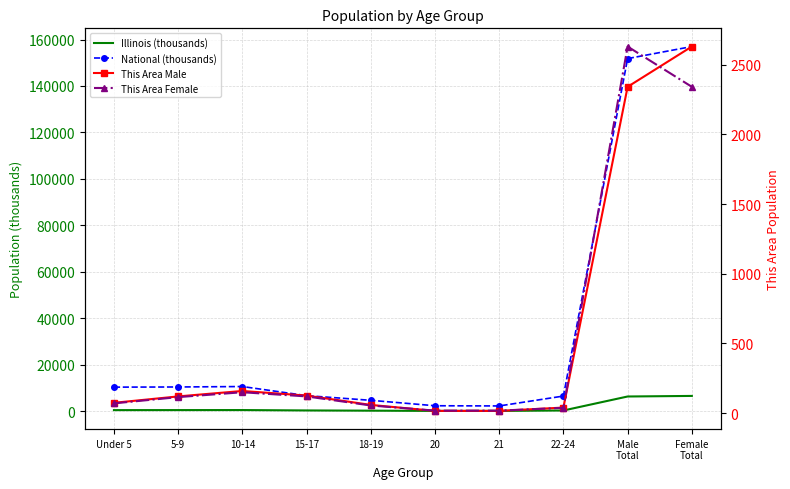

List the labels in order of This Area Male value, smallest first.

20, 21, 22-24, 18-19, Under 5, 5-9, 15-17, 10-14, Male
Total, Female
Total